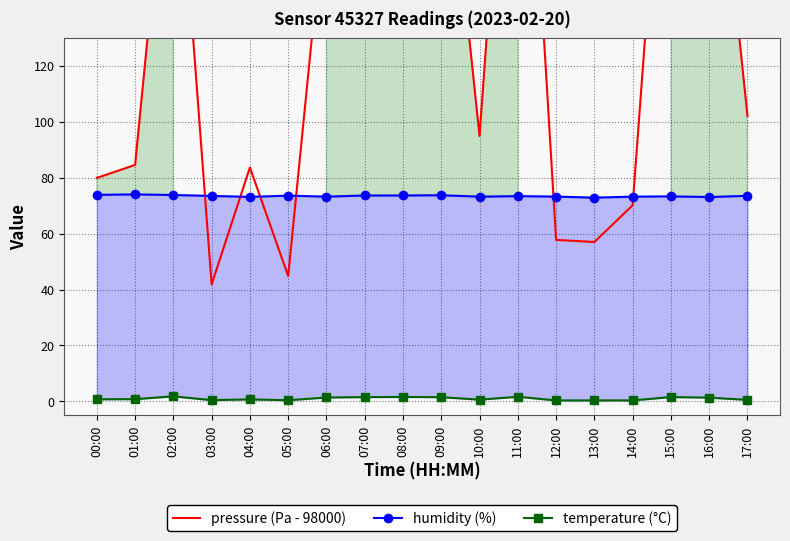

Which category has the highest value across all series?

11:00